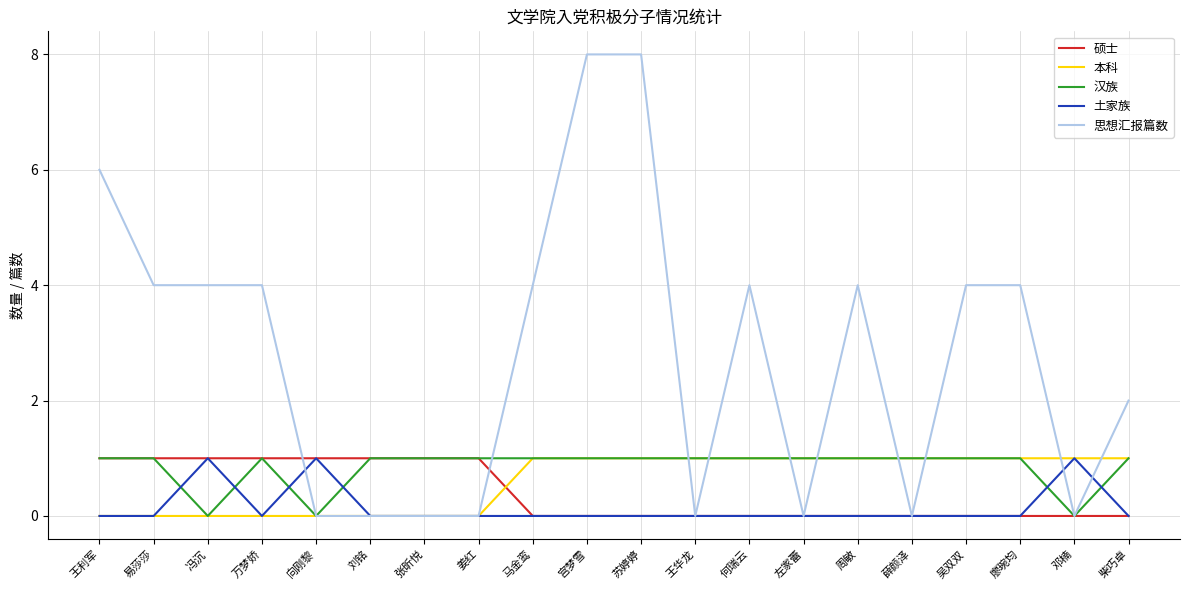

The 思想汇报篇数 series shows 6 at 廖琬均. True or false?

False